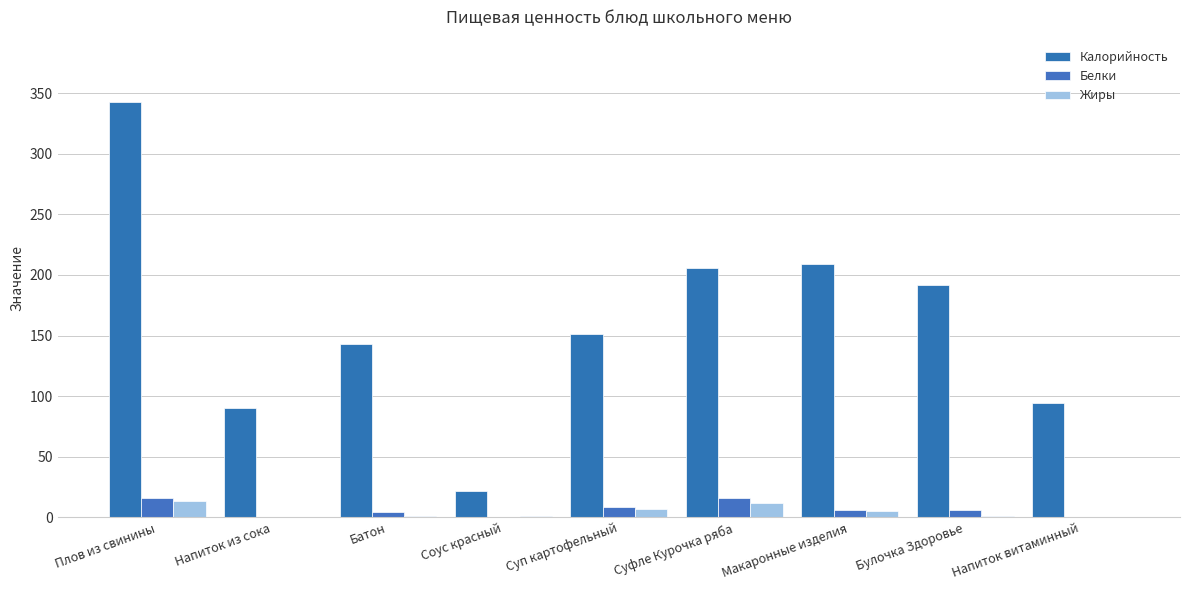

How many groups of bars are there?

9